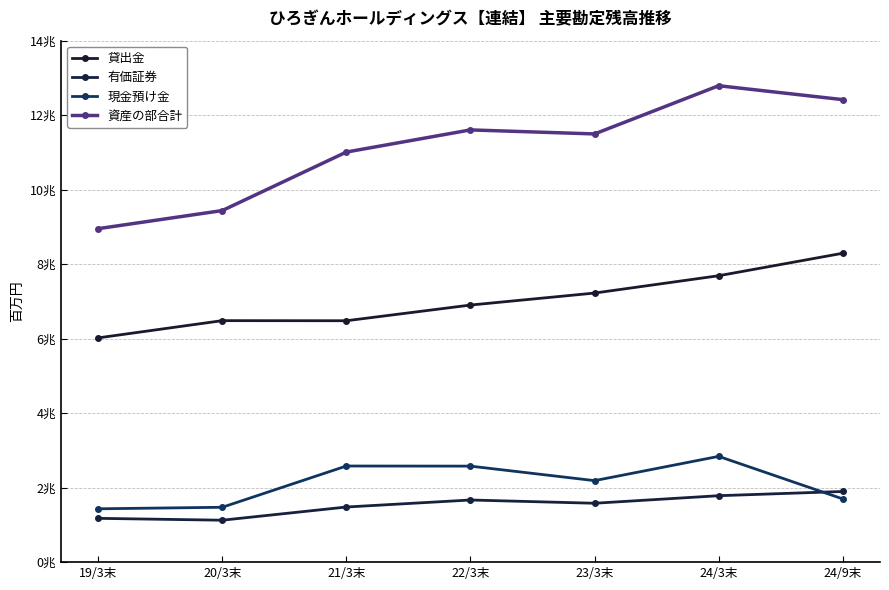

Does the chart have visible grid lines?

Yes